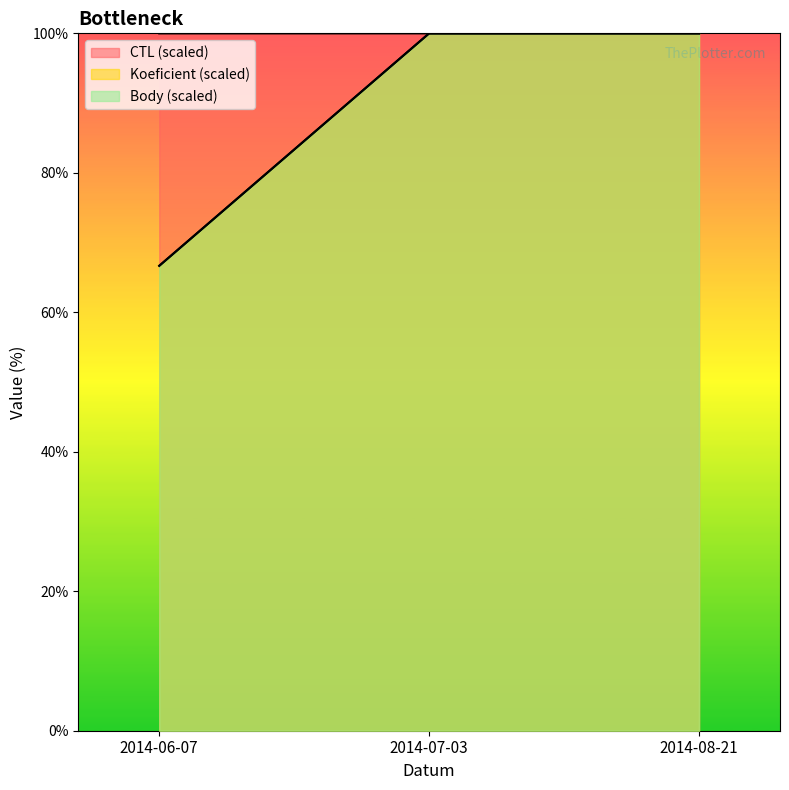

What is the total value across all series at 2014-07-03?

300.0